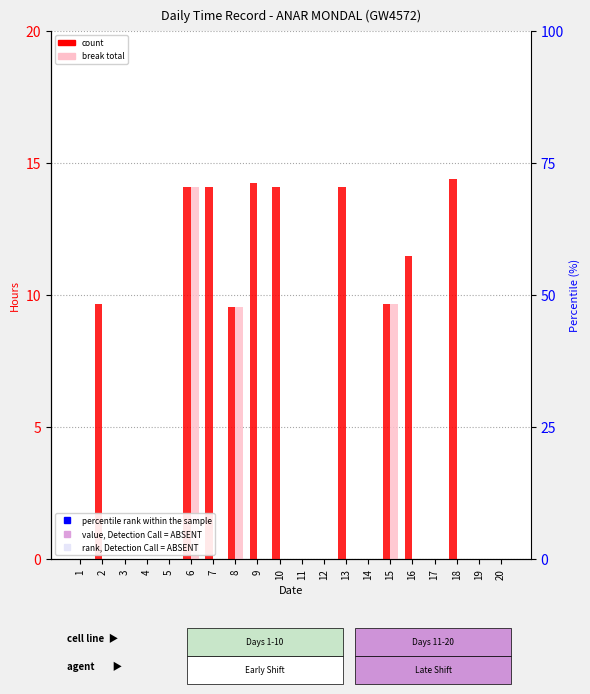

At which label is Break Total closest to 7?

8